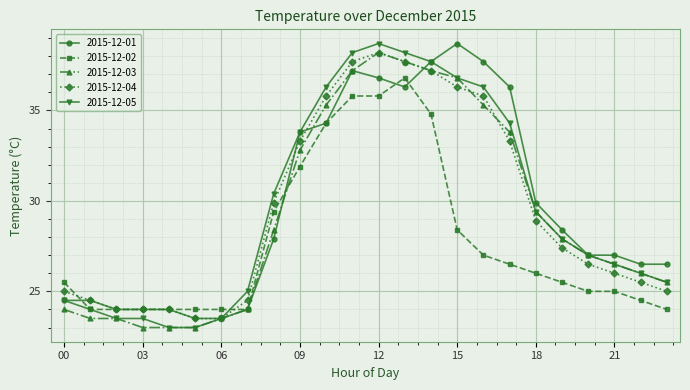

True or false: 2015-12-05 has more than 0 points higher than both neighbors.

True